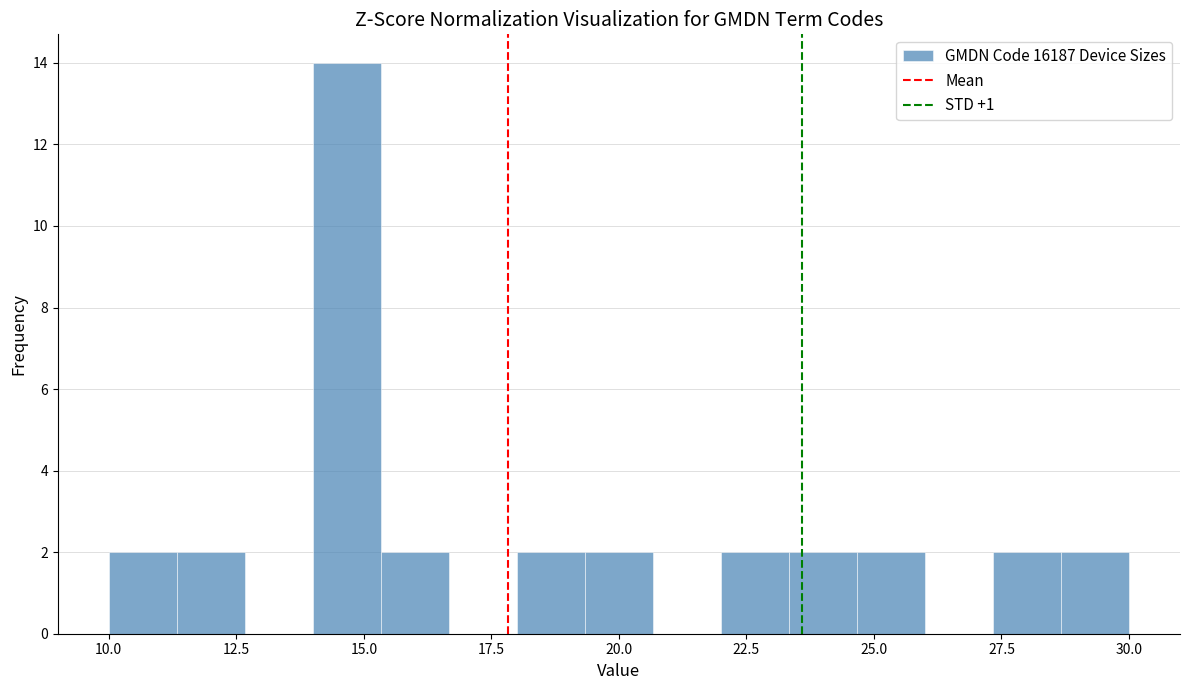

Read against the x-axis, roughly where is the centre of the tallest bar?

14.5